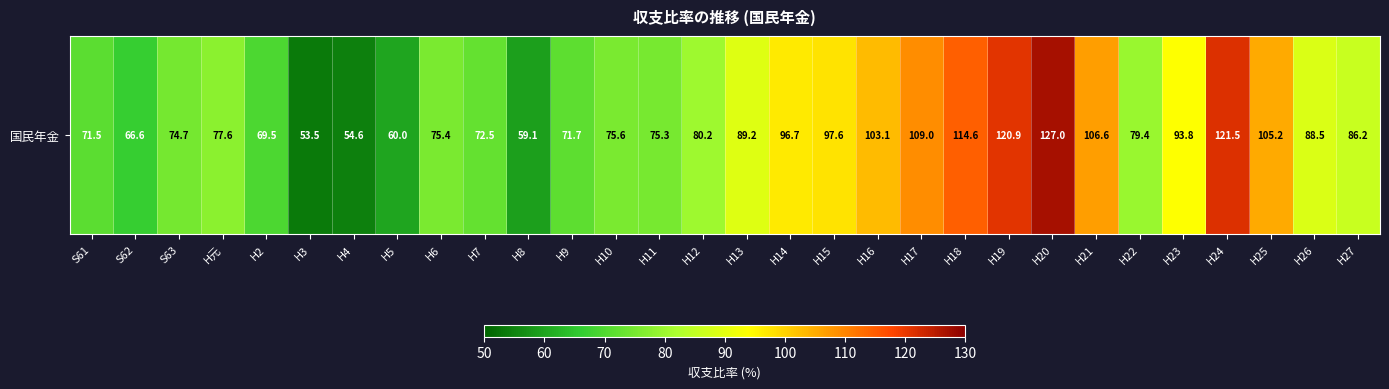

Which label corresponds to the smallest value in the chart?

H3